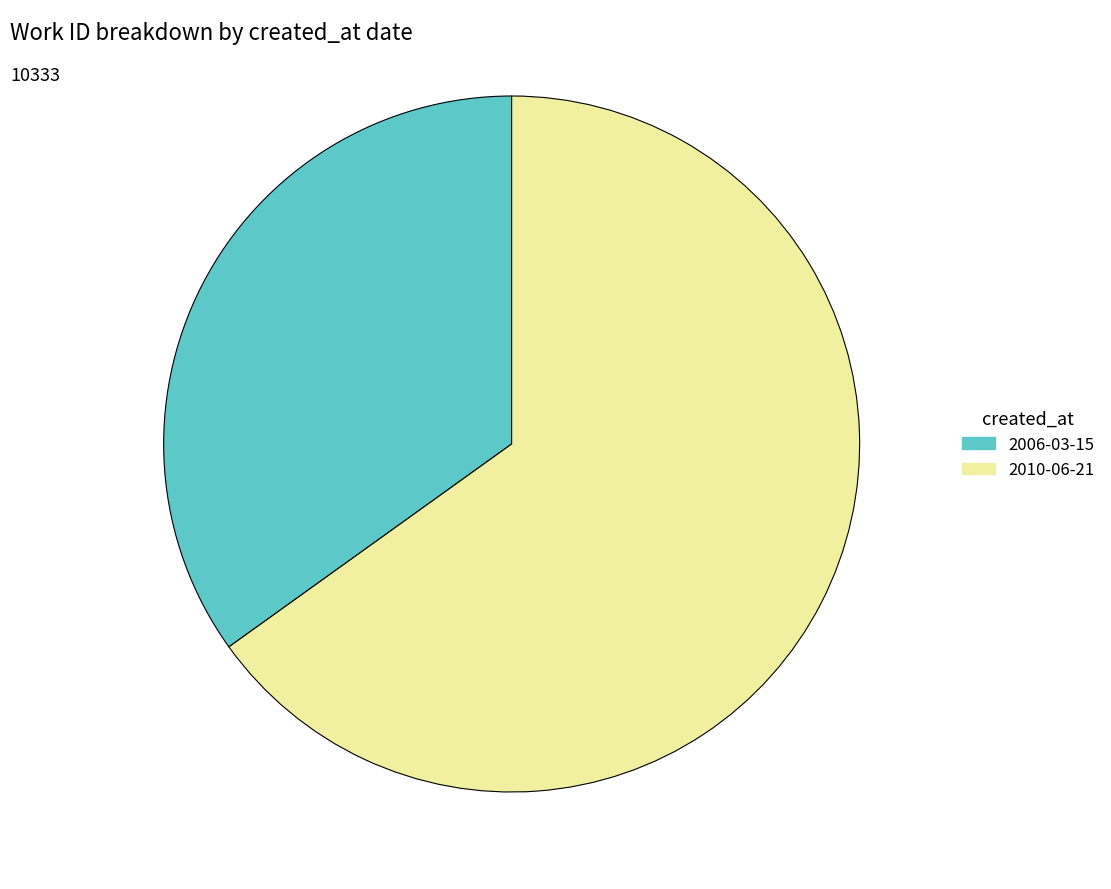

Is there a majority slice in this chart?

Yes